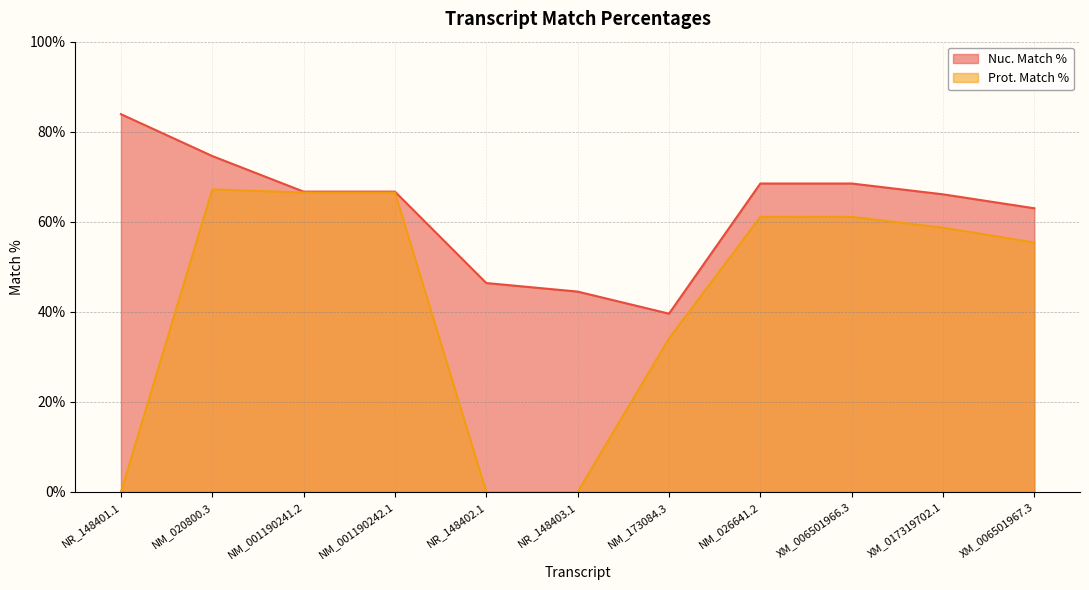

Reading right to left, extract all data points from this chart.

Nuc. Match %: XM_006501967.3=63.0	XM_017319702.1=66.1	XM_006501966.3=68.5	NM_026641.2=68.5	NM_173084.3=39.6	NR_148403.1=44.5	NR_148402.1=46.4	NM_001190242.1=66.7	NM_001190241.2=66.7	NM_020800.3=74.6	NR_148401.1=83.9
Prot. Match %: XM_006501967.3=55.4	XM_017319702.1=58.7	XM_006501966.3=61.1	NM_026641.2=61.1	NM_173084.3=34.1	NR_148403.1=0.0	NR_148402.1=0.0	NM_001190242.1=66.5	NM_001190241.2=66.5	NM_020800.3=67.2	NR_148401.1=0.0